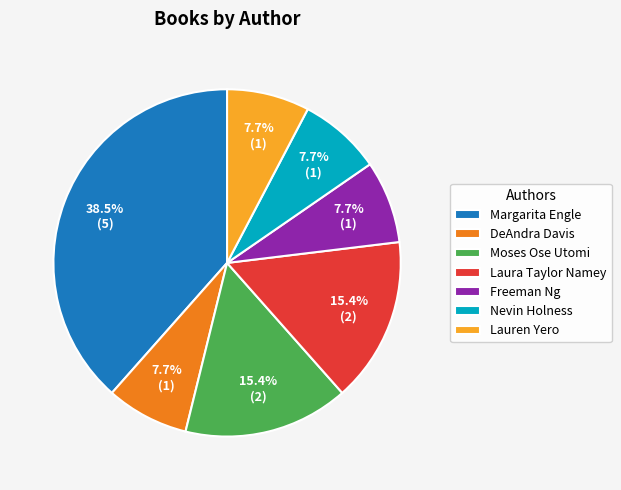

What percentage is NOT represented by DeAndra Davis?

92.3%